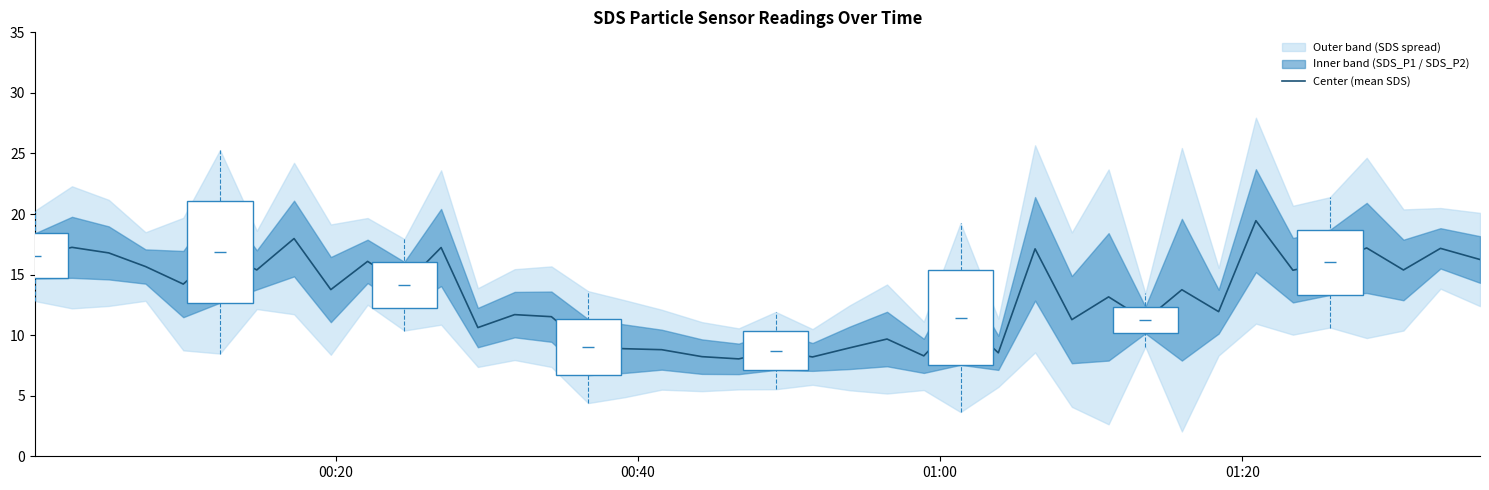

What is the minimum value shown in the chart?

8.0